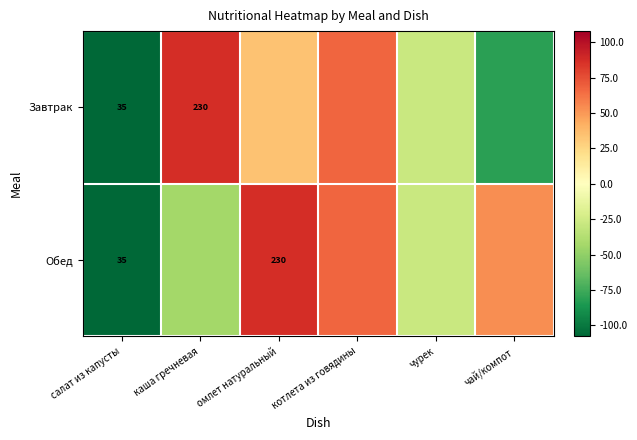

Is it true that Обед equals 119.3 at котлета из говядины?

False